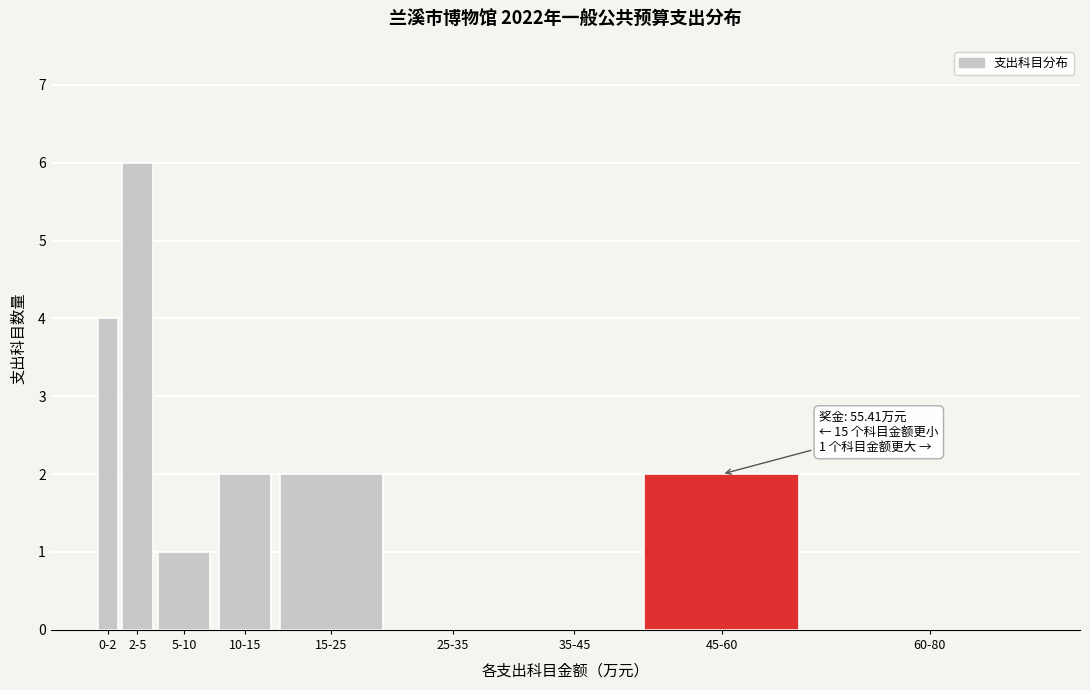

Reading left to right, transcribe all the data shown in this chart.

0-2=4	2-5=6	5-10=1	10-15=2	15-25=2	25-35=0	35-45=0	45-60=2	60-80=0